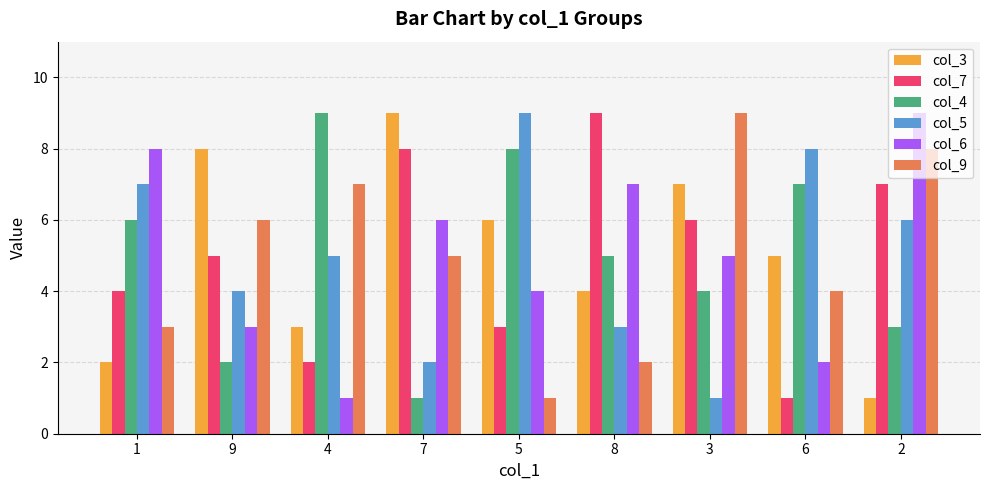

The col_7 series shows 11 at 7. True or false?

False